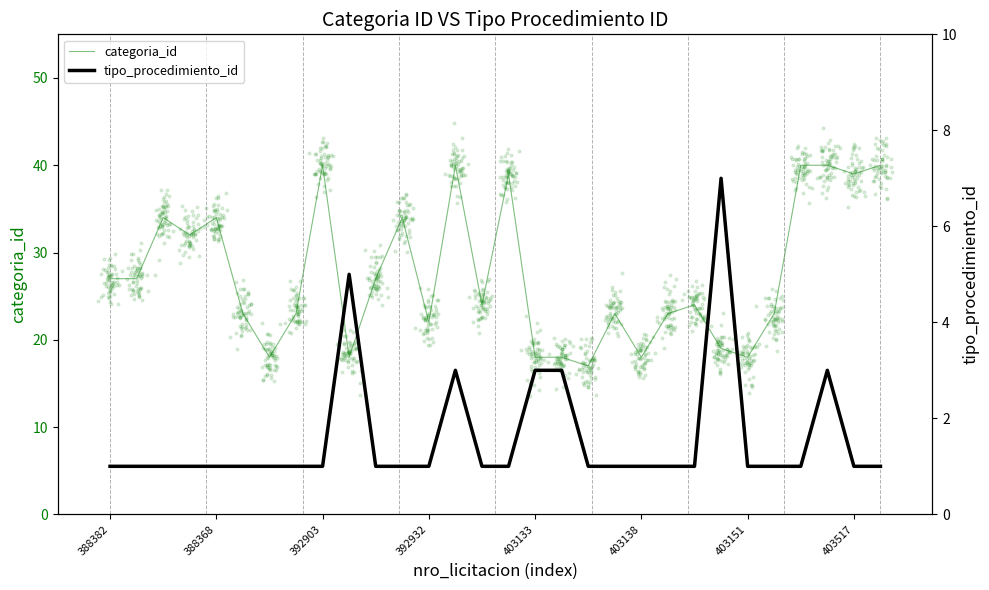

Which series has the largest total across all categories?

categoria_id